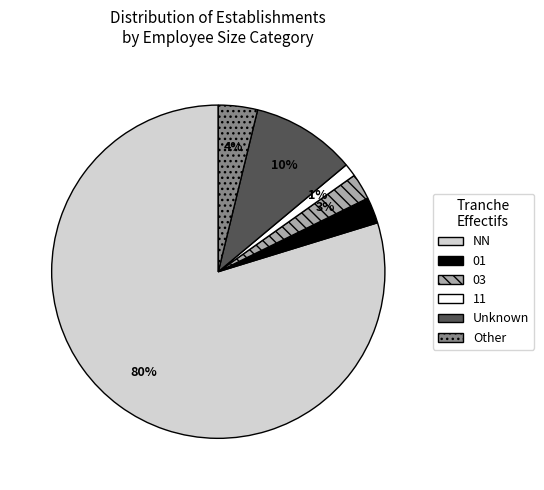

To the nearest percent, what portion does 01 represent?

3%